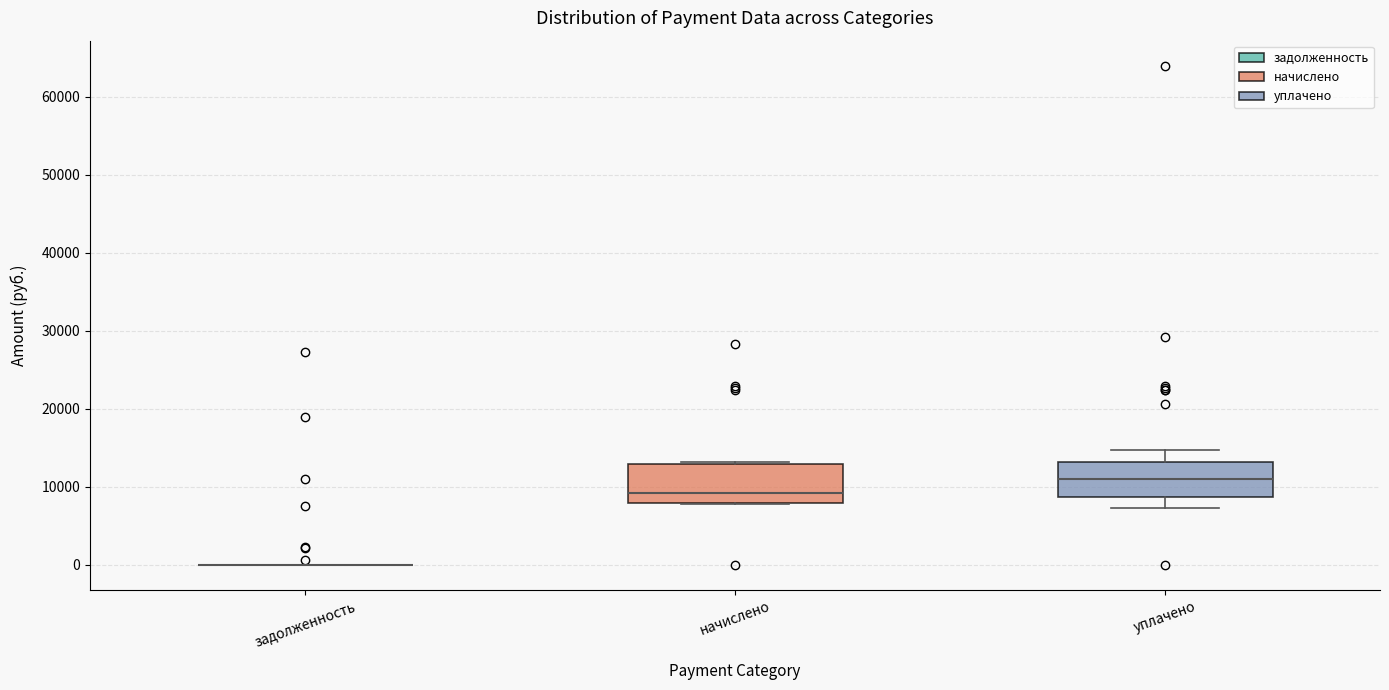

Reading left to right, read every box against the y-axis: the position of its median line, the range the box covers, and the ends of its whiskers. The values are not printed on the chart, so give them approximately, as read against the axis.

задолженность: box collapsed to a line at 0, whiskers 0 to 0
начислено: median 9000, box 8000 to 13000, whiskers 8000 to 13000
уплачено: median 11000, box 9000 to 13000, whiskers 7000 to 15000